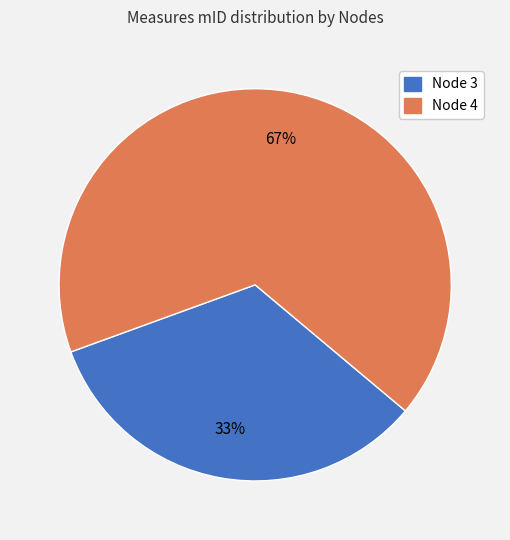

To the nearest percent, what is the average slice percentage?

50%